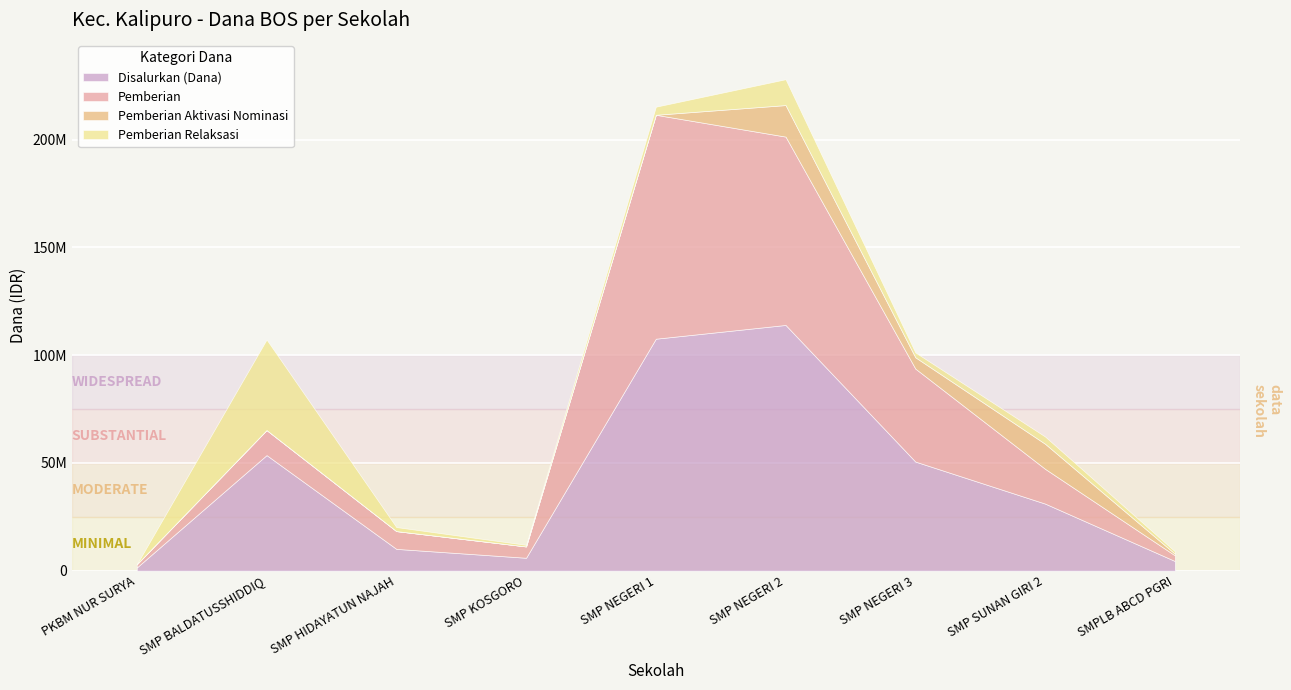

True or false: Pemberian Relaksasi and Pemberian cross at least once.

True